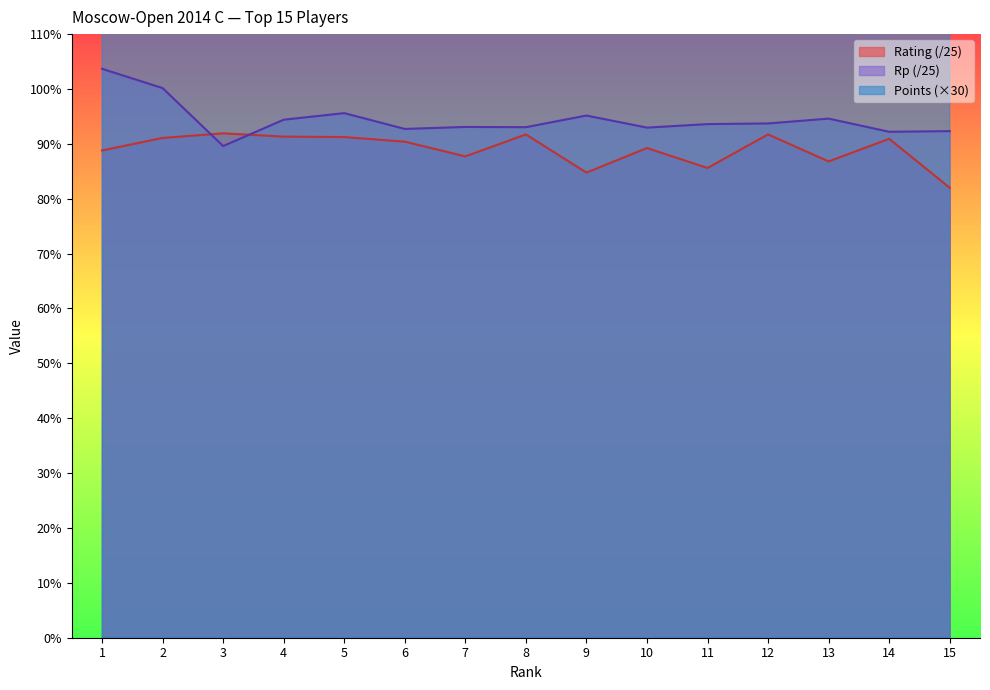

At 1, list the series in order from largest to smallest.

Points, Rp, Rating